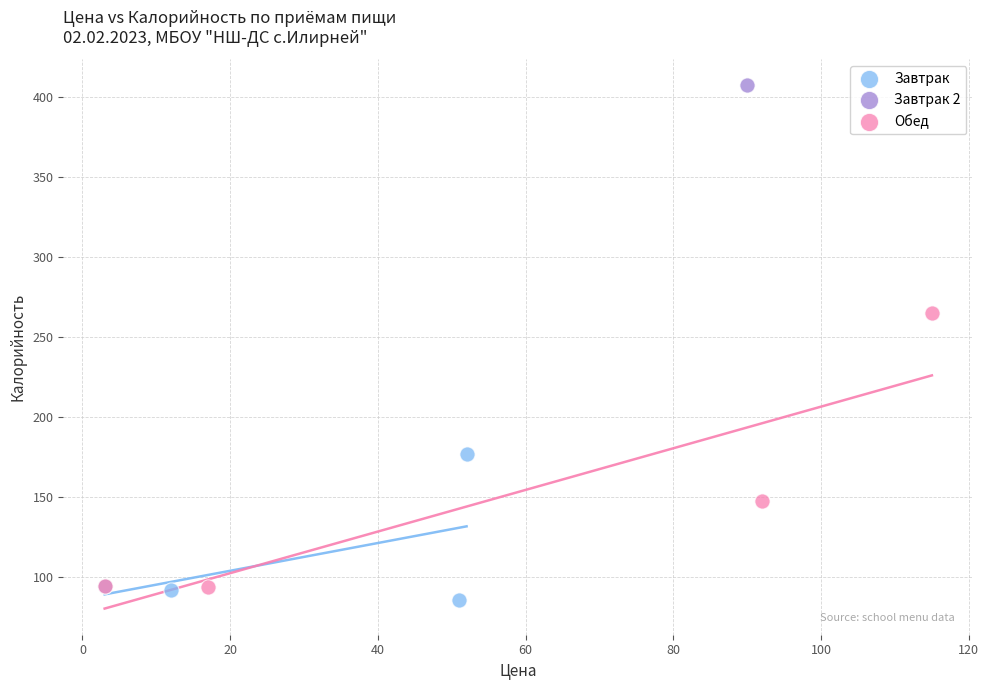

Which series reaches the maximum Y coordinate?

Завтрак 2